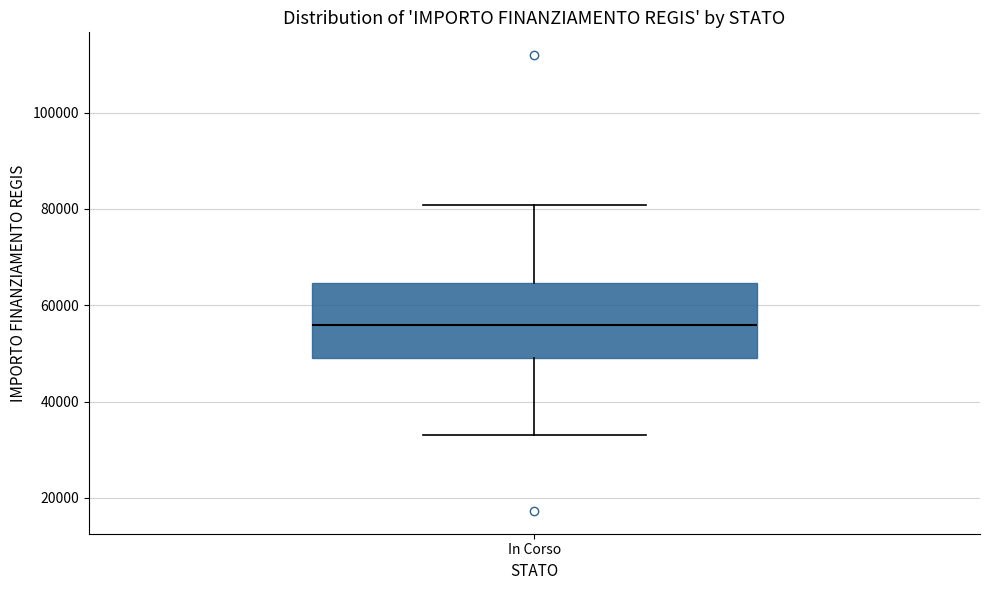

Transcribe this box plot: give where the median line is, the range the box spans, and where the two whiskers end, as read against the y-axis. The values are not printed on the chart, so give them approximately, as read against the axis.

median 56000, box 50000 to 64000, whiskers 32000 to 80000